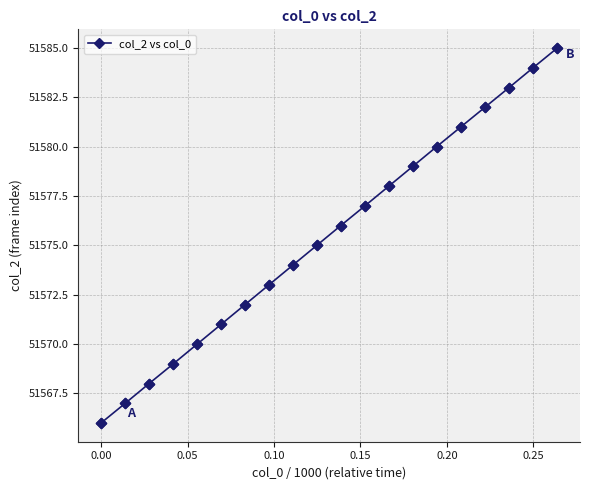

True or false: the data has more than 2 interior local peaks.

False